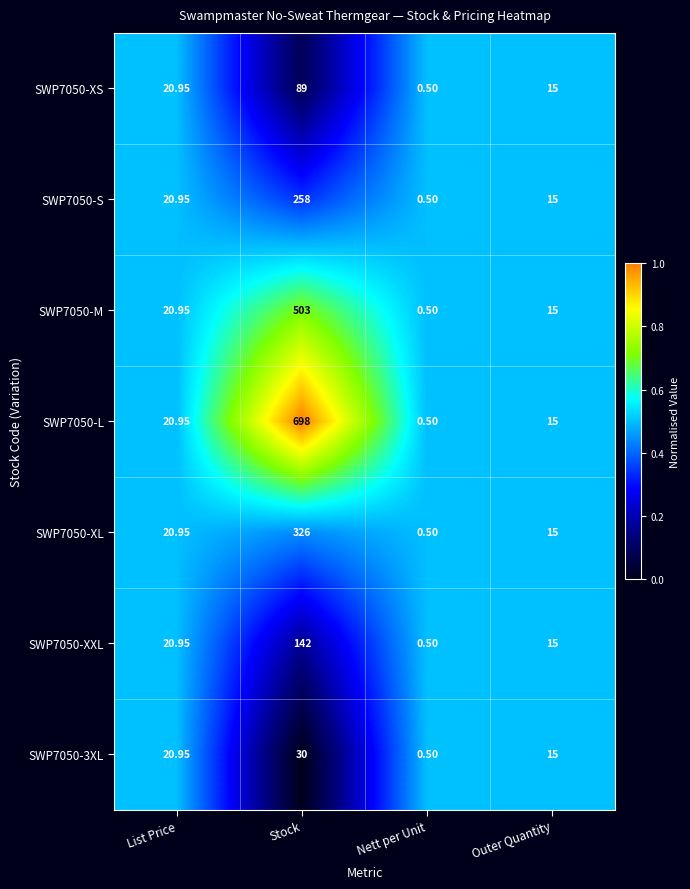

Where is SWP7050-XL nearest to the value 163?

List Price